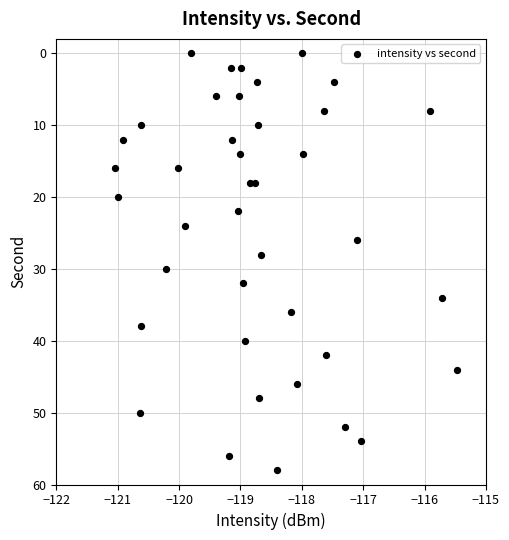

What is the range of Y values (max minus min)?

58